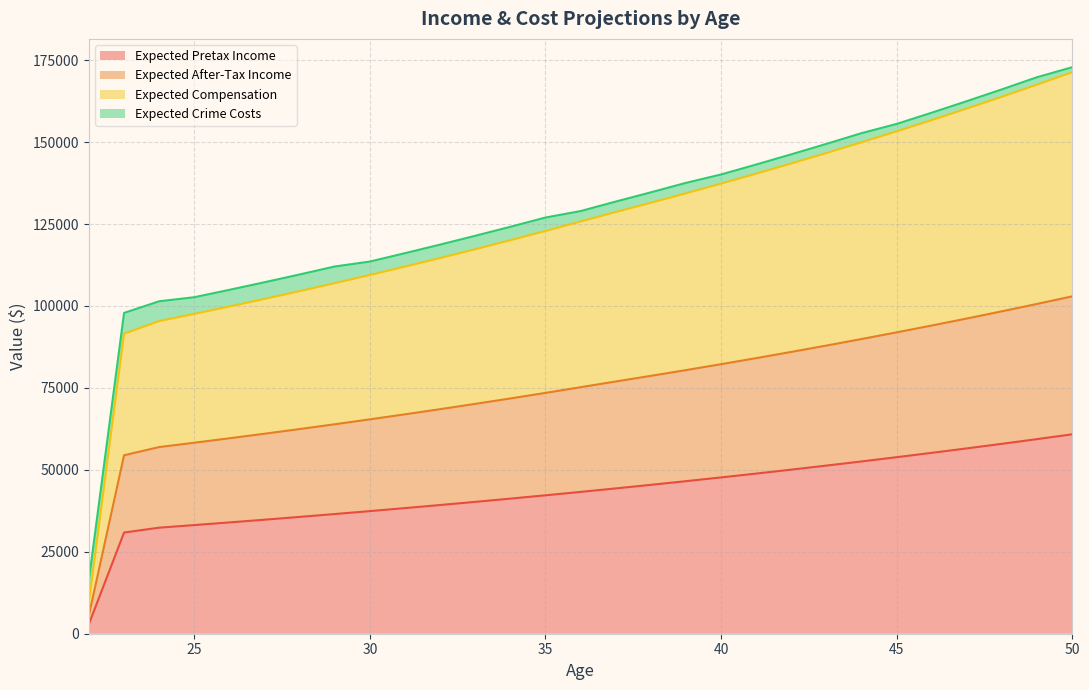

At how many categories does at least one series exceed 35835?

28